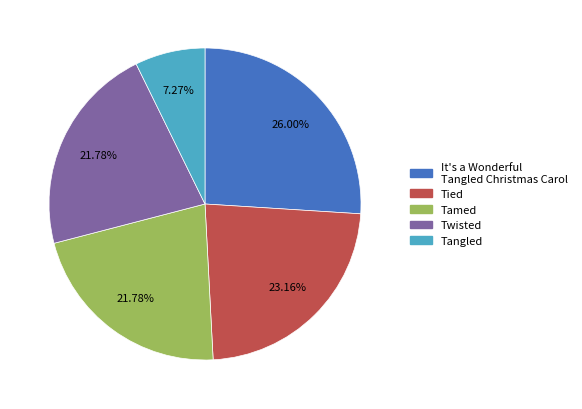

Is it true that Tangled is 7% of the pie?

True